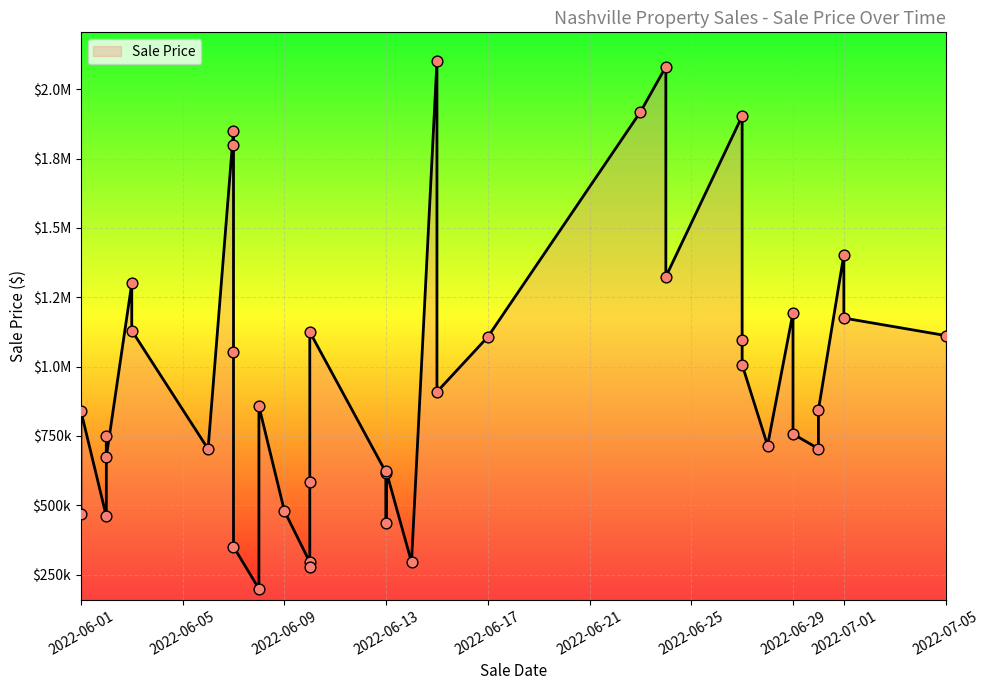

Approximately how many times larger is the value at 2022-06-10 compared to 2022-06-28?

1.6